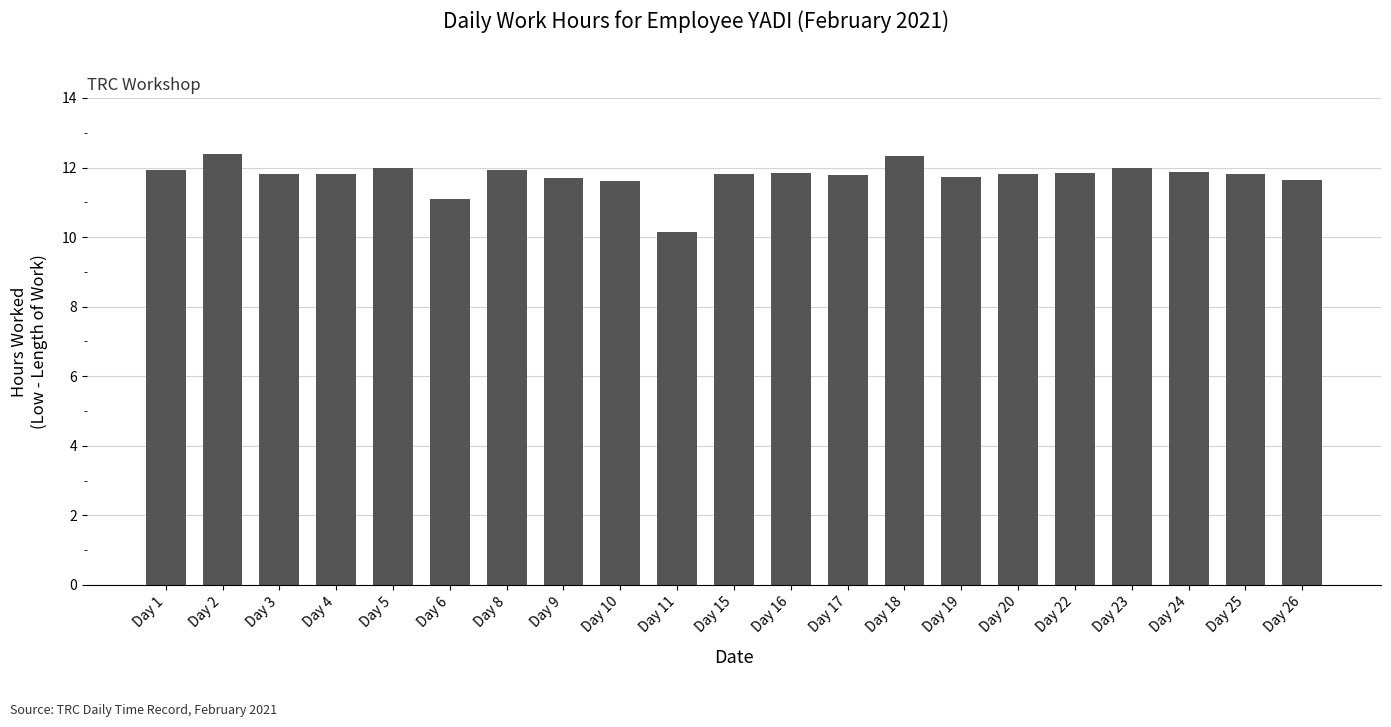

What is the value of the 11th bar from the left?

11.8